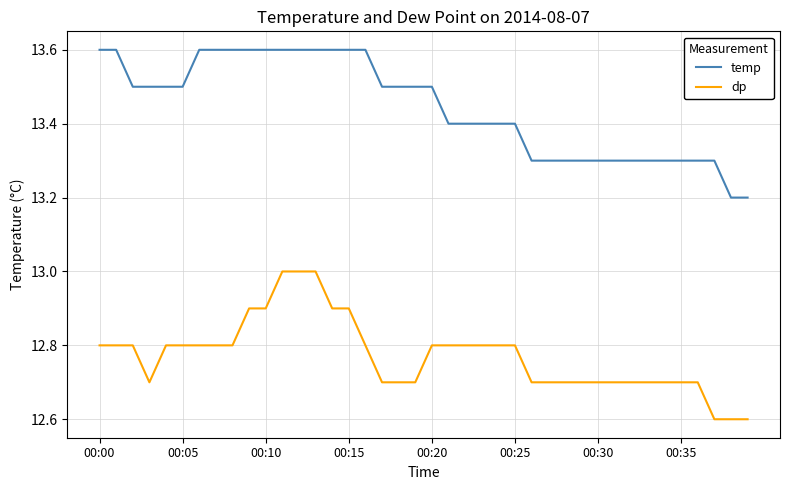

Which series has the largest total across all categories?

temp